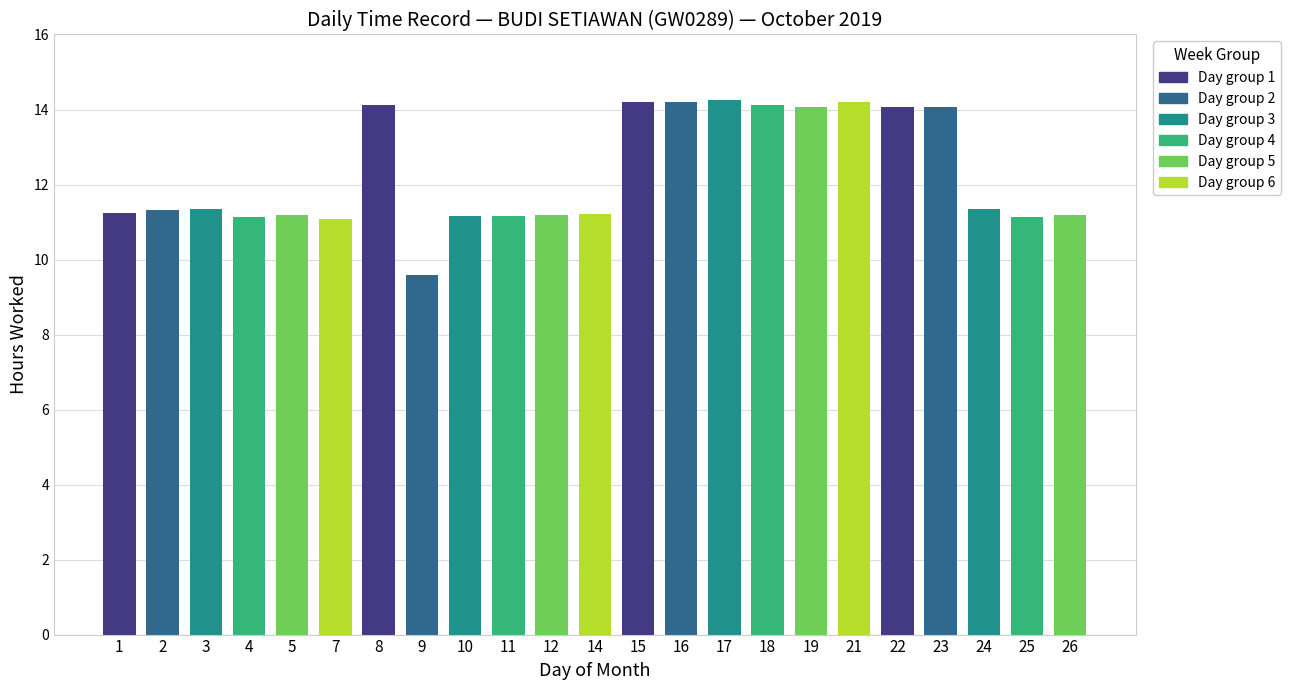

What is the maximum value shown in the chart?

14.2